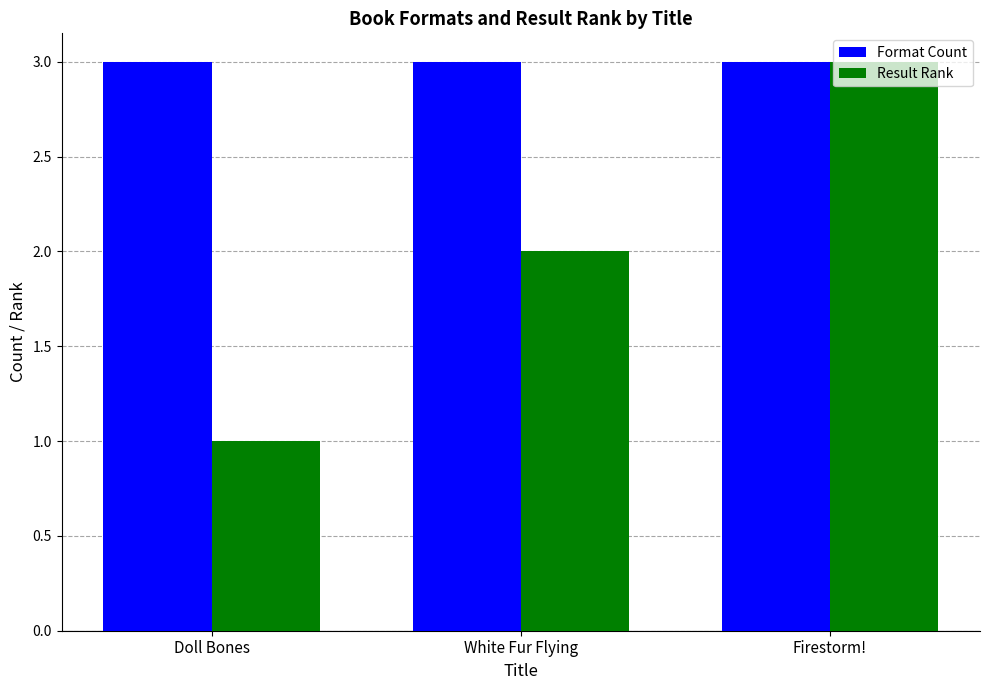

What is the smallest value displayed?

1